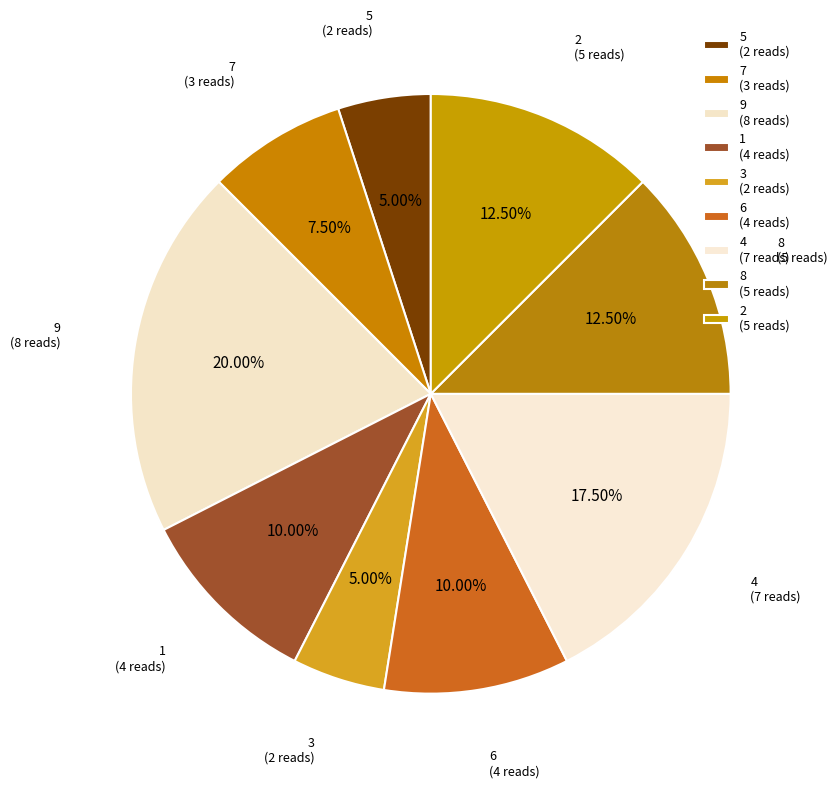

How many slices are in this pie chart?

9